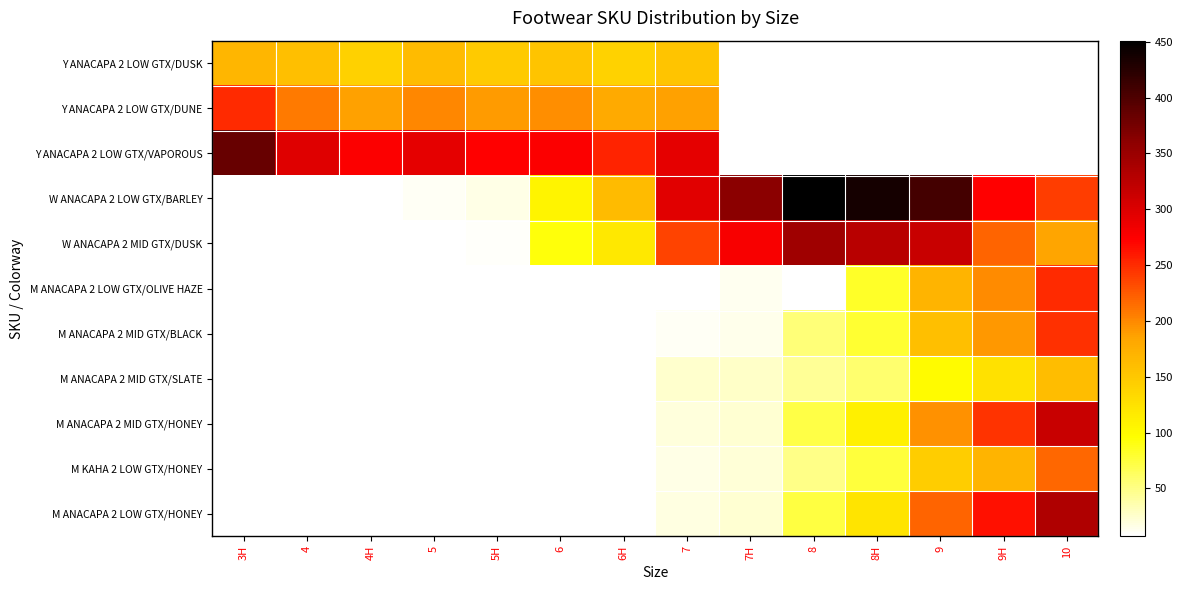

Between 9H and 7H, which is larger?

7H